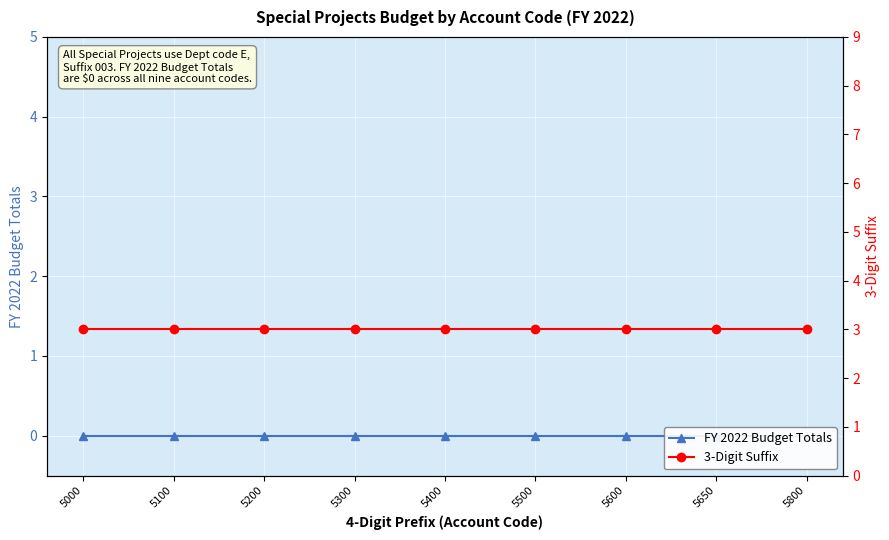

True or false: 3-Digit Suffix has a value of 3 at 5500.

True